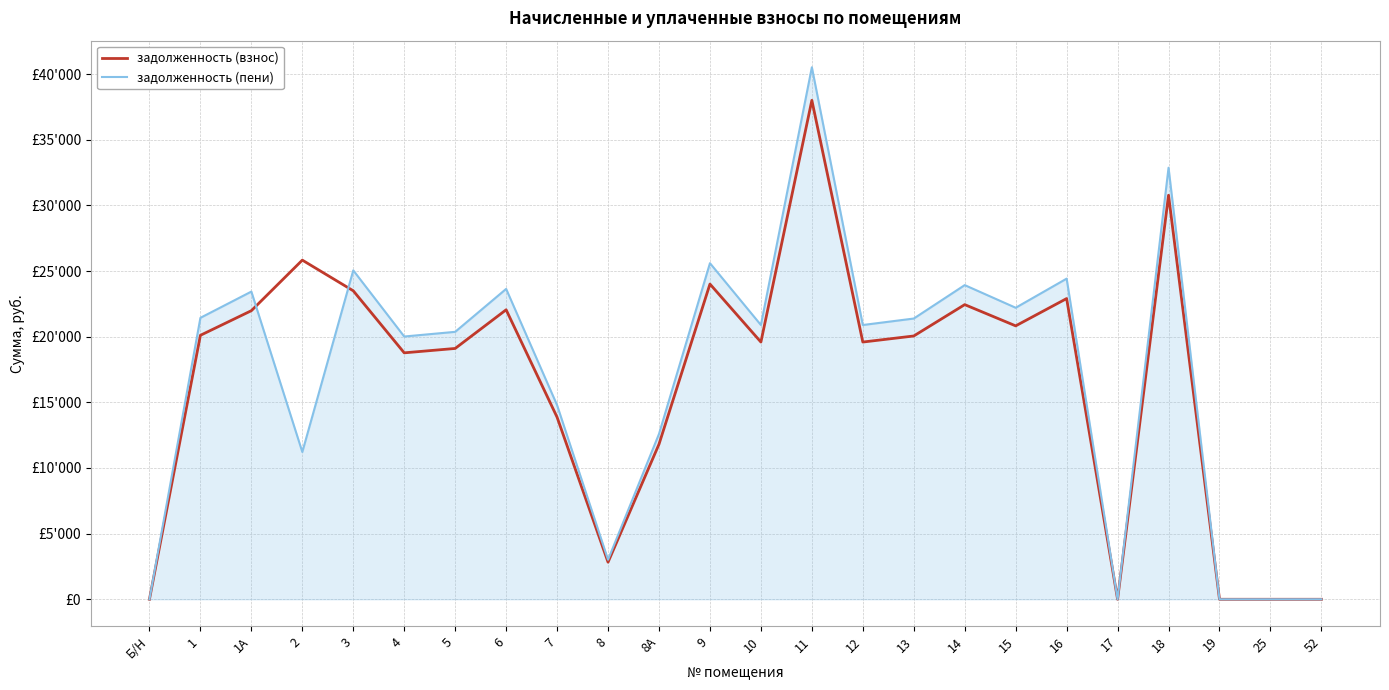

Which category has the highest value in the задолженность (пени) series?

11